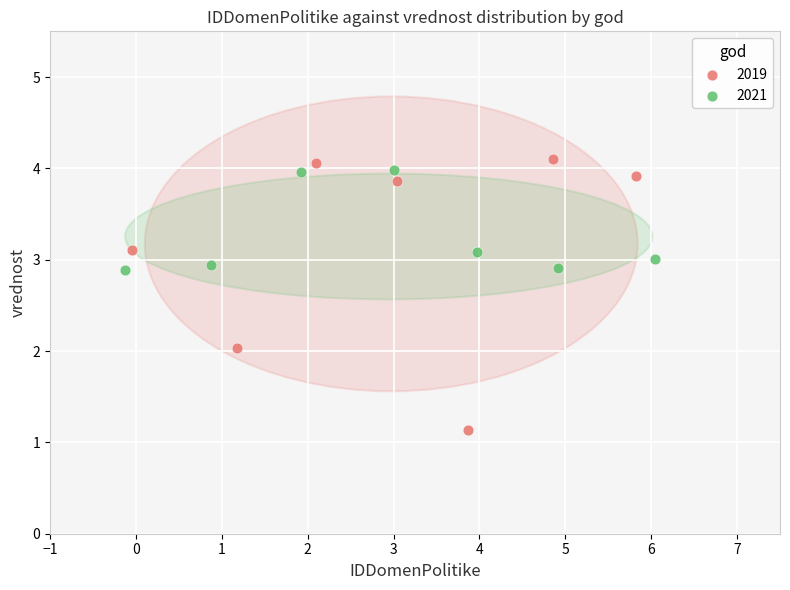

Which series reaches the minimum Y coordinate?

2019